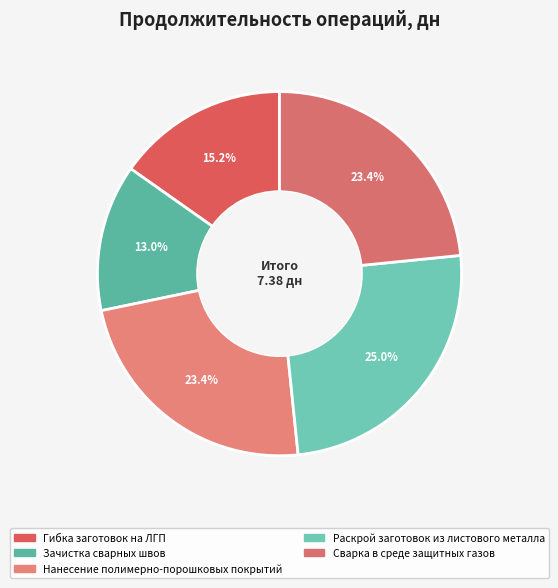

Which category has the smallest portion of the pie?

Зачистка сварных швов